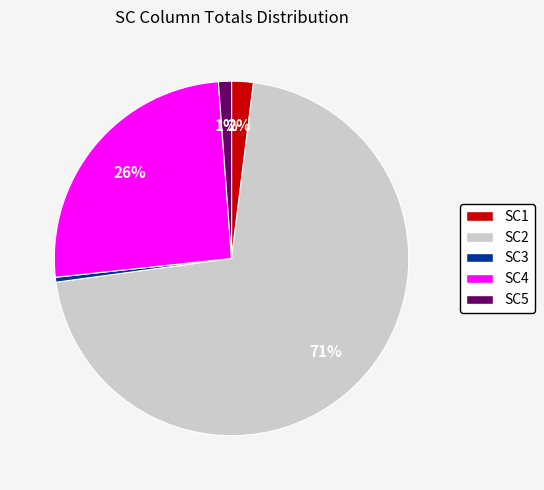

How many segments does this pie chart have?

5